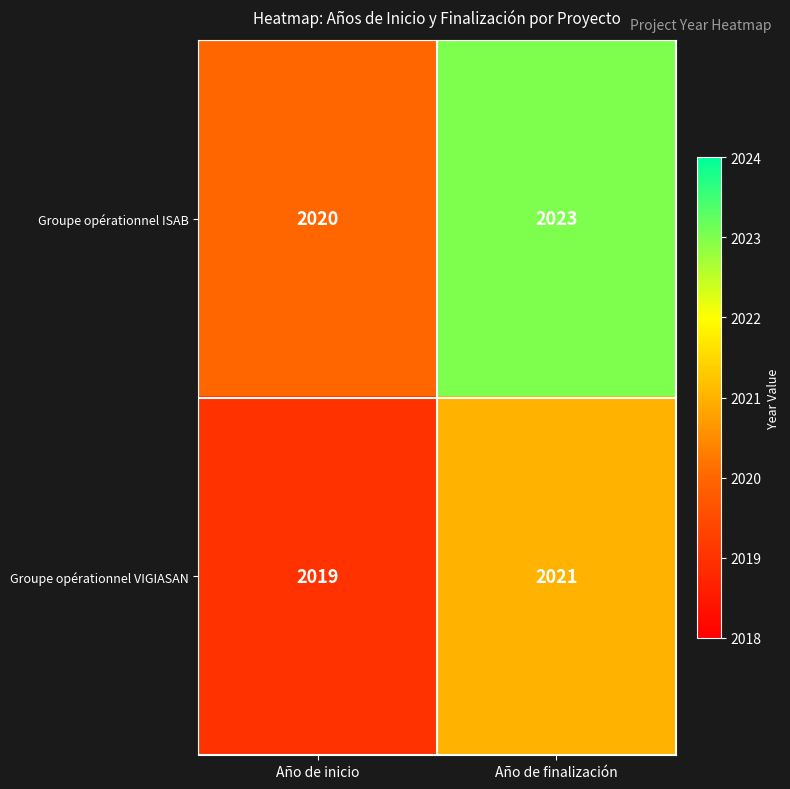

At which label is Groupe opérationnel VIGIASAN closest to 2020?

Año de inicio